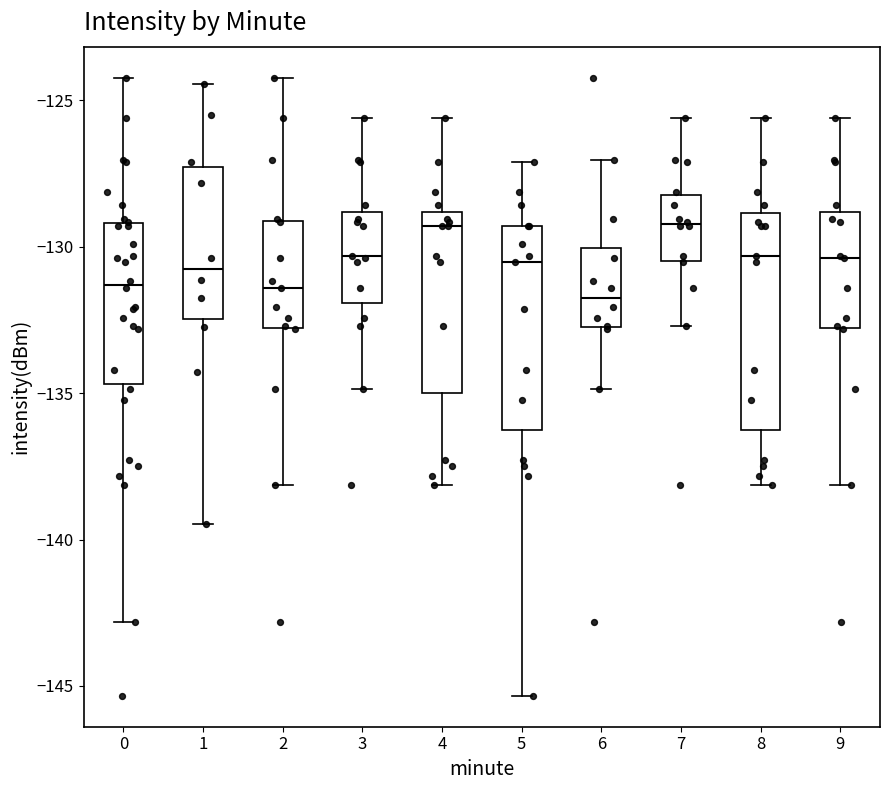

Reading left to right, transcribe this box plot: for each box, give where its median line is, the range the box spans, and where its two whiskers end, as read against the y-axis. The values are not printed on the chart, so give them approximately, as read against the axis.

0: median -131.5, box -134.5 to -129.0, whiskers -143.0 to -124.0
1: median -131.0, box -132.5 to -127.5, whiskers -139.5 to -124.5
2: median -131.5, box -133.0 to -129.0, whiskers -138.0 to -124.0
3: median -130.5, box -132.0 to -129.0, whiskers -135.0 to -125.5
4: median -129.5, box -135.0 to -129.0, whiskers -138.0 to -125.5
5: median -130.5, box -136.5 to -129.5, whiskers -145.5 to -127.0
6: median -131.5, box -132.5 to -130.0, whiskers -135.0 to -127.0
7: median -129.0, box -130.5 to -128.0, whiskers -132.5 to -125.5
8: median -130.5, box -136.5 to -129.0, whiskers -138.0 to -125.5
9: median -130.5, box -133.0 to -129.0, whiskers -138.0 to -125.5